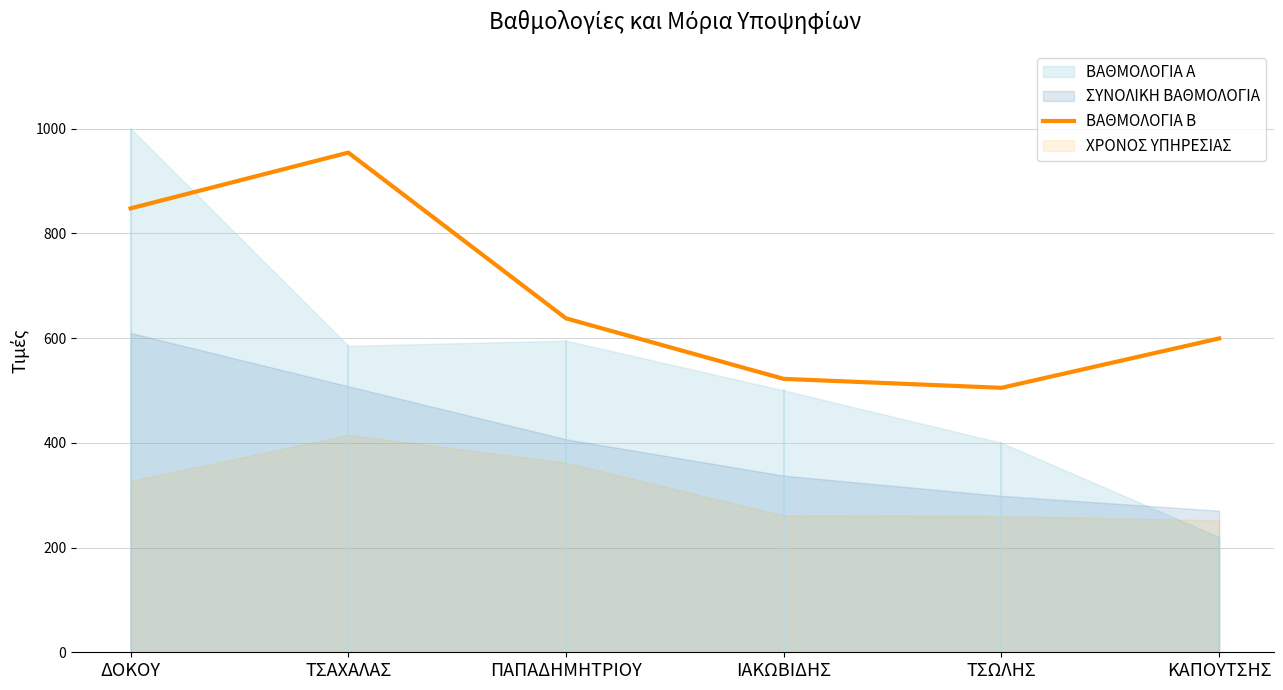

Read the value at ΚΑΠΟΥΤΣΗΣ.

599.2